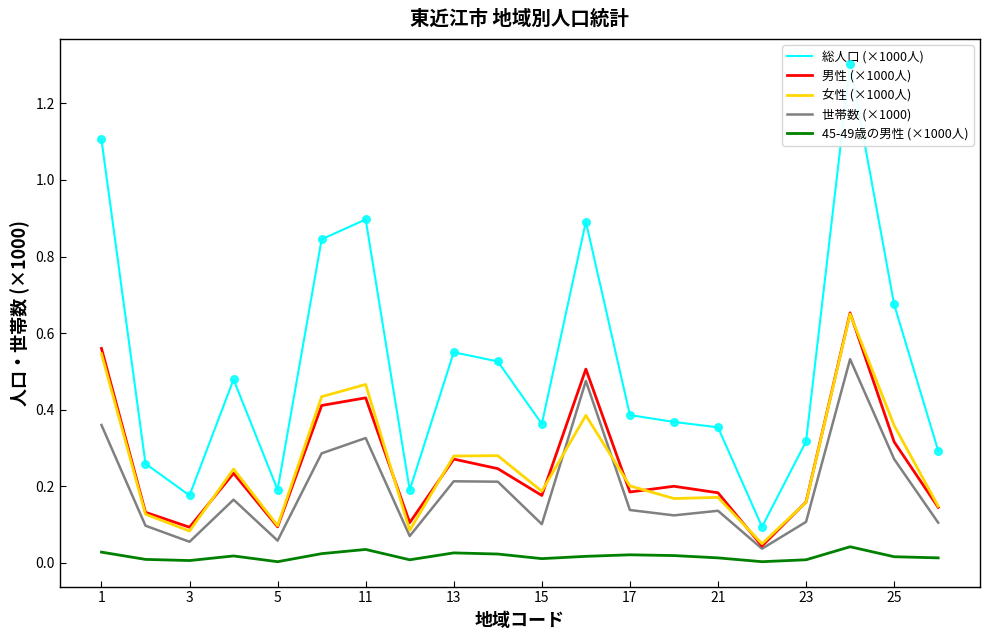

True or false: 男性 (×1000人) and 45-49歳の男性 (×1000人) intersect in this chart.

False